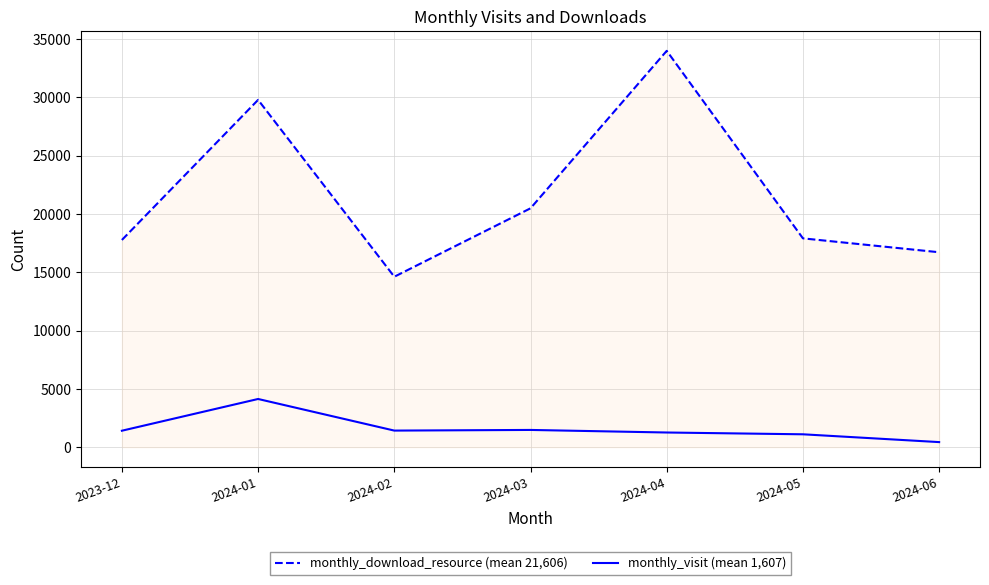

Rank the series at 2024-05 from lowest to highest value.

monthly_visit (mean 1,607), monthly_download_resource (mean 21,606)